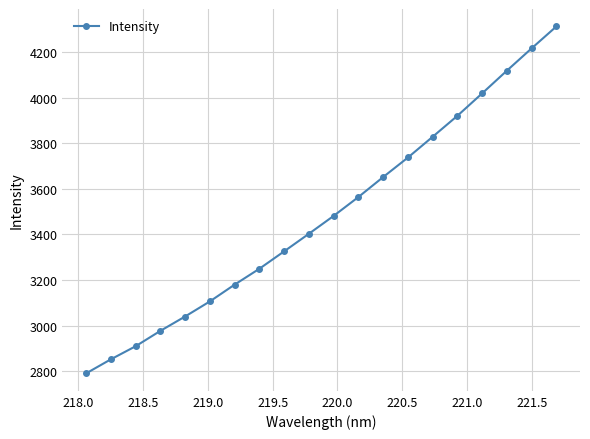

True or false: there are more than 2 points higher than both neighbors.

False